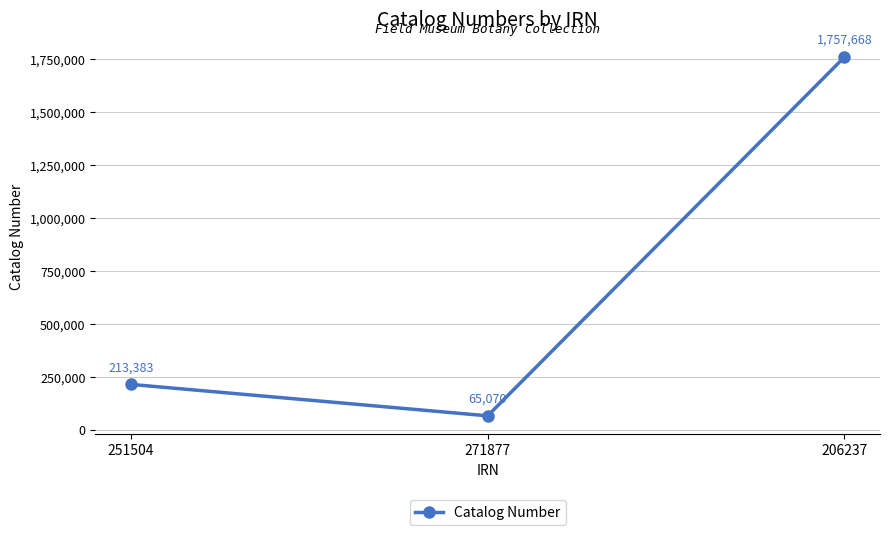

Is it true that the value at 251504 is 146301?

False